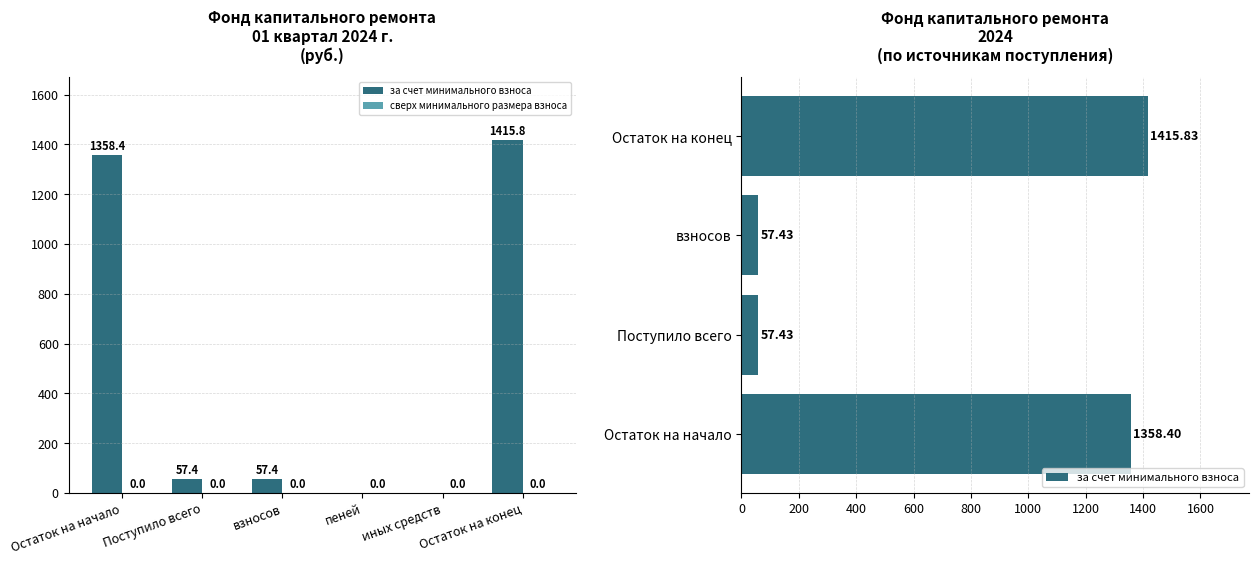

At which category does the chart reach its peak across all series?

Остаток на конец